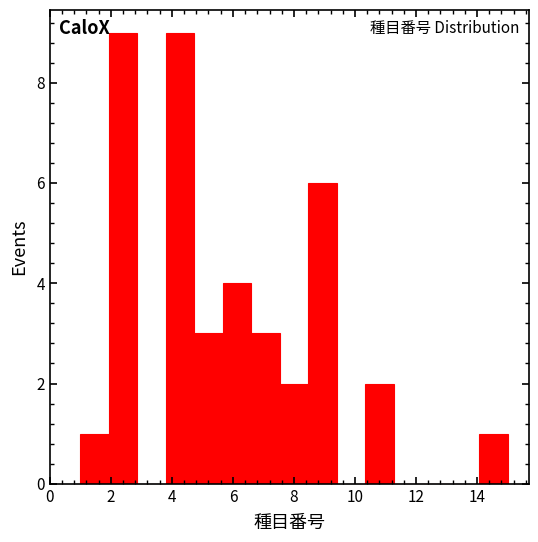

Reading left to right, transcribe this chart: for each bar, give the range it covers on the x-axis and its height. Neither the bar edges nor the heights are printed on the chart, so give them approximately, as read against the axes.

1.0 to 2.0: 1
2.0 to 2.8: 9
2.8 to 3.8: 0
3.8 to 4.8: 9
4.8 to 5.6: 3
5.6 to 6.6: 4
6.6 to 7.6: 3
7.6 to 8.4: 2
8.4 to 9.4: 6
9.4 to 10.4: 0
10.4 to 11.2: 2
11.2 to 12.2: 0
12.2 to 13.2: 0
13.2 to 14.0: 0
14.0 to 15.0: 1